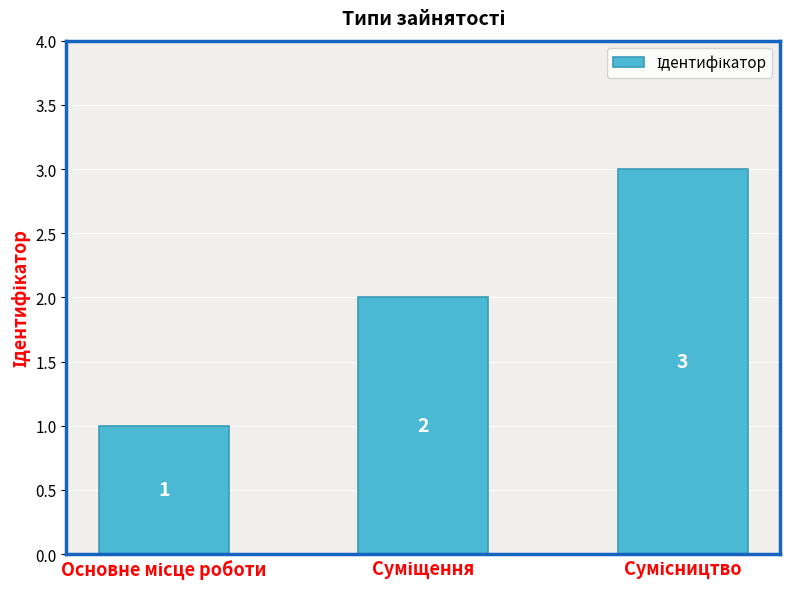

How many values are between 1 and 3?

3